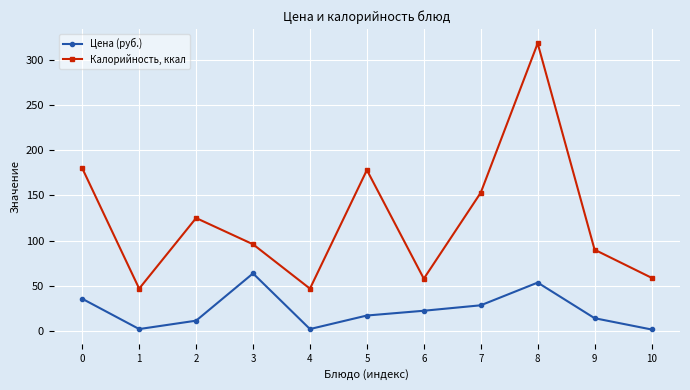

At 10, list the series in order from largest to smallest.

Калорийность, ккал, Цена (руб.)